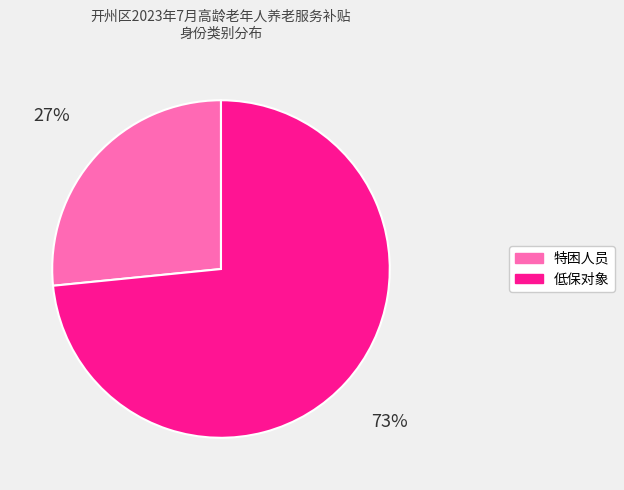

Which category has the biggest portion of the pie?

低保对象